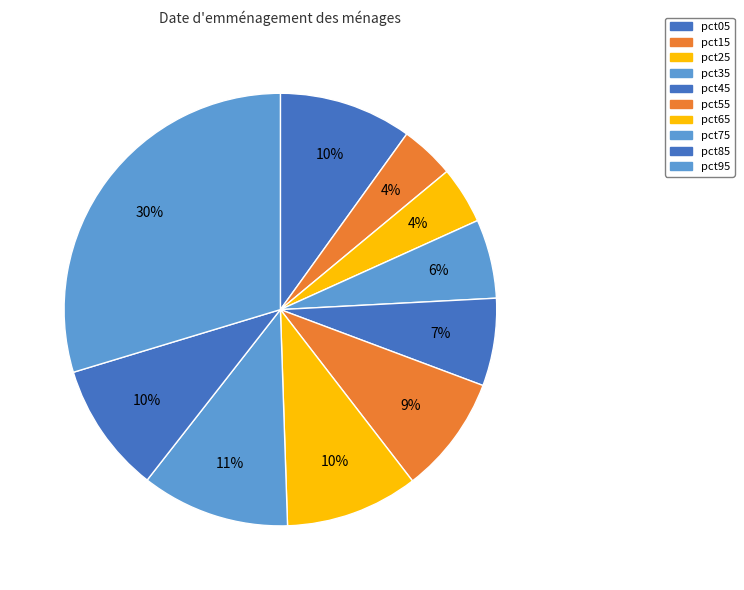

Count the number of slices in the pie.

10